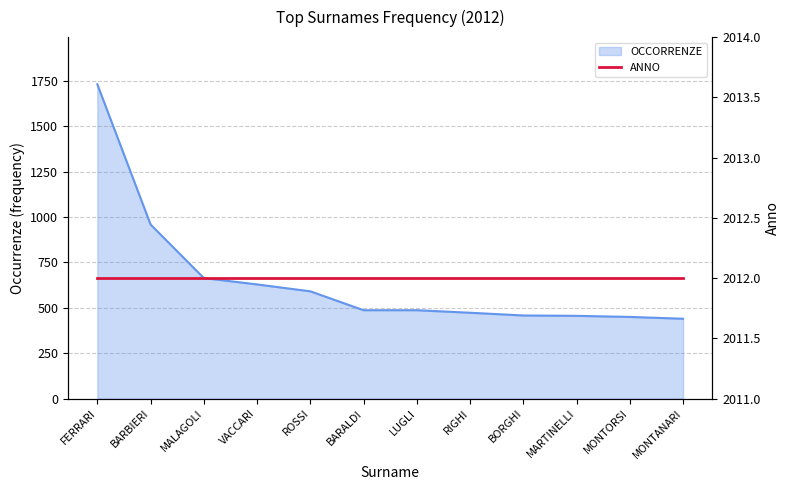

What is the value of the 10th point from the left?

456